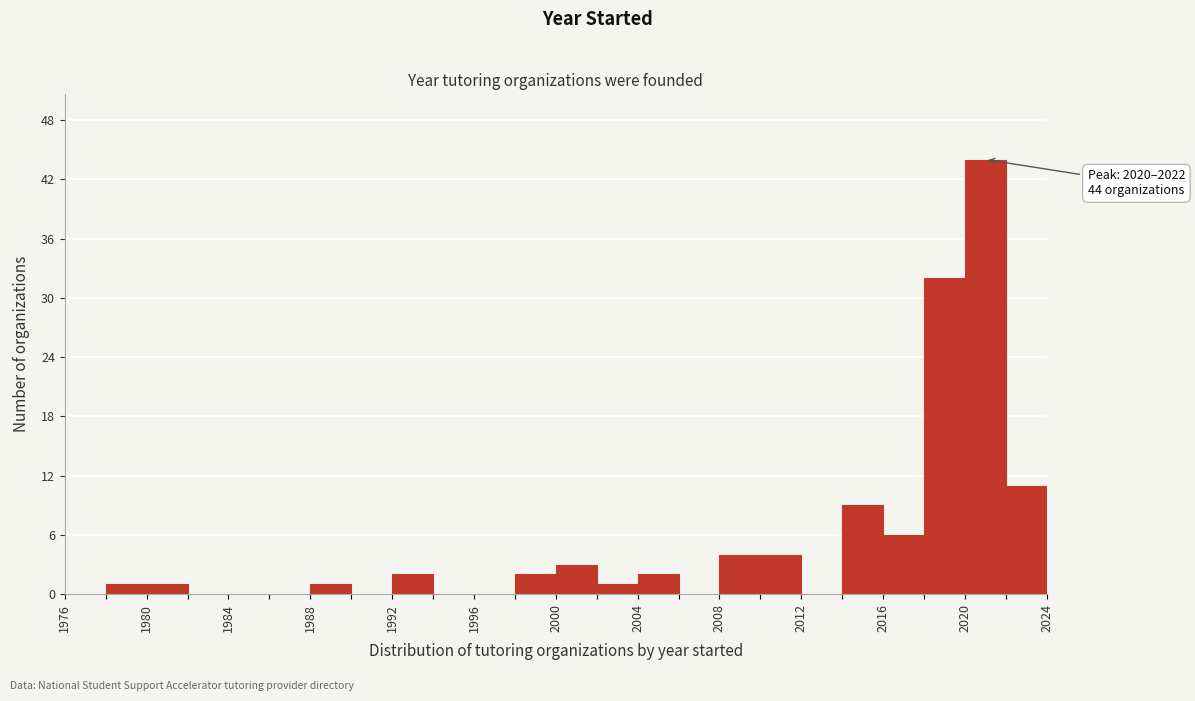

Which range on the x-axis has the tallest bar?

2020 to 2022